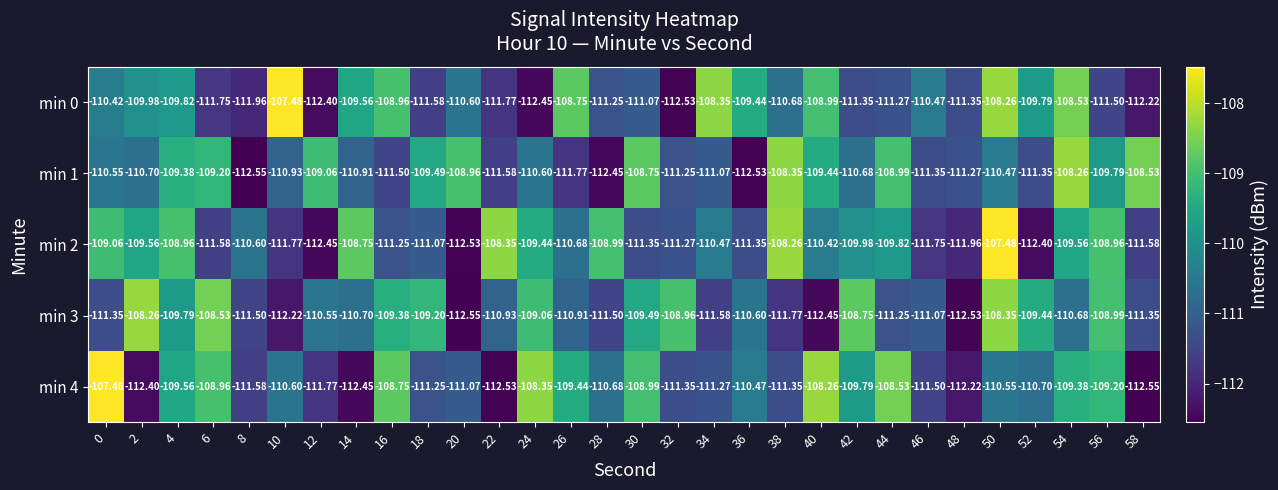

Is the value of min 0 at 48 greater than the value of min 4 at 58?

Yes